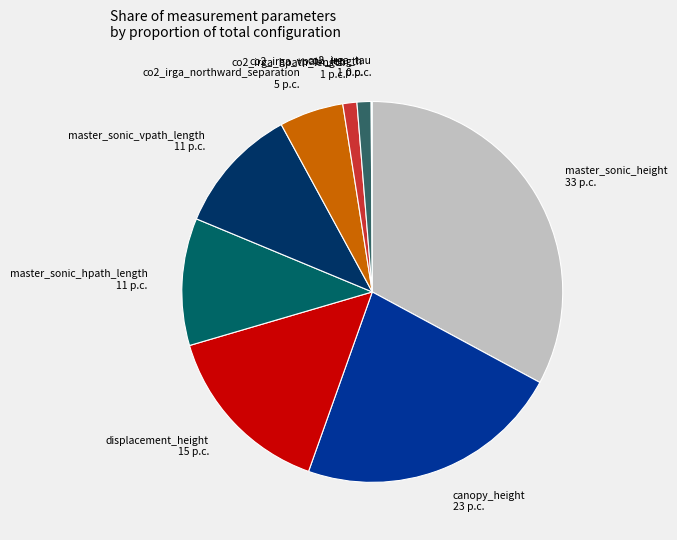

Which has a higher value, master_sonic_vpath_length or co2_irga_vpath_length?

master_sonic_vpath_length